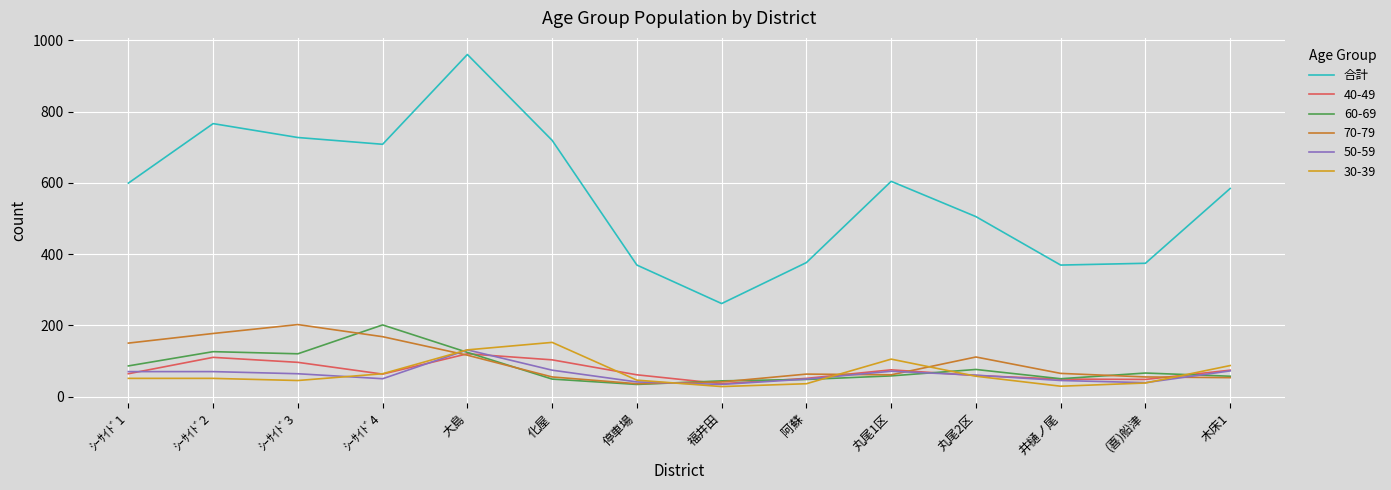

Reading right to left, what are all the values shown in this chart?

584	374	369	505	604	376	261	369	719	960	708	727	766	599